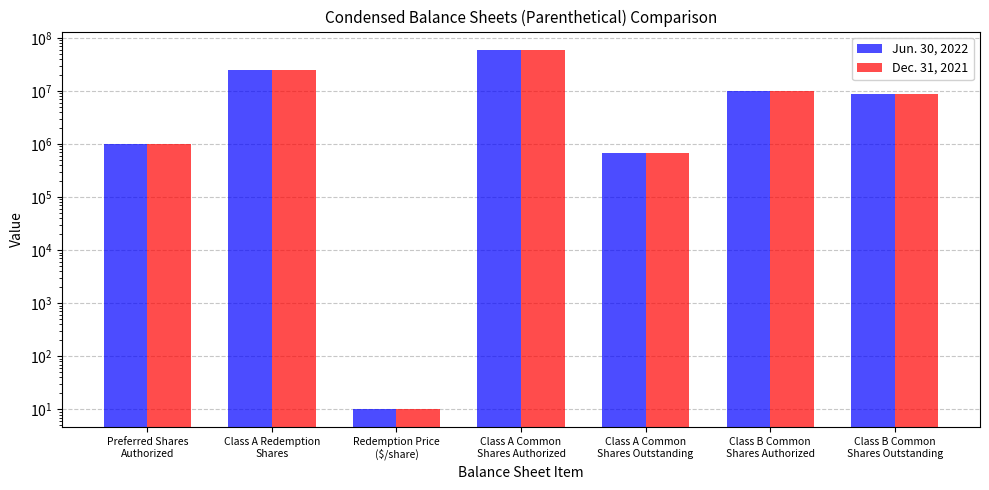

Reading left to right, extract all data points from this chart.

Jun. 30, 2022: 1000000.0	25000000.0	10.0	60000000.0	690000.0	10000000.0	8563333.0
Dec. 31, 2021: 1000000.0	25000000.0	10.0	60000000.0	690000.0	10000000.0	8563333.0